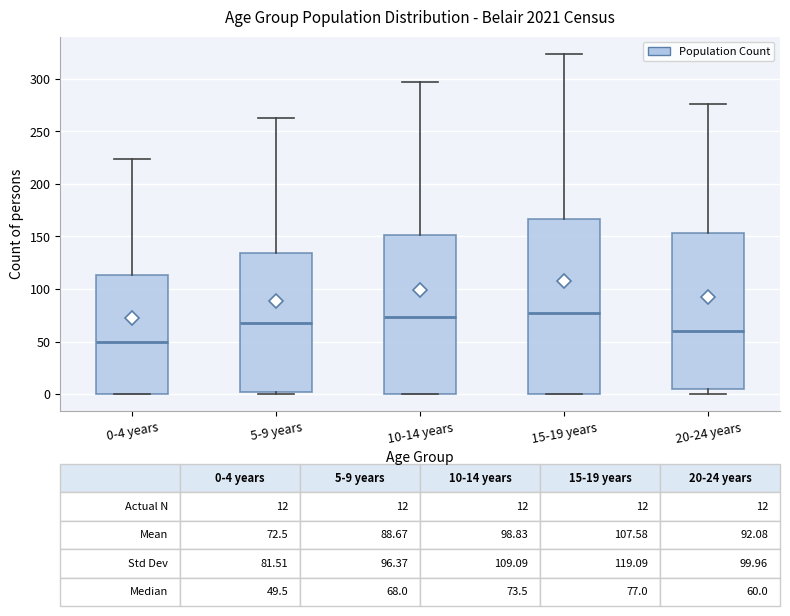

Which box has the lowest median line?

0-4 years